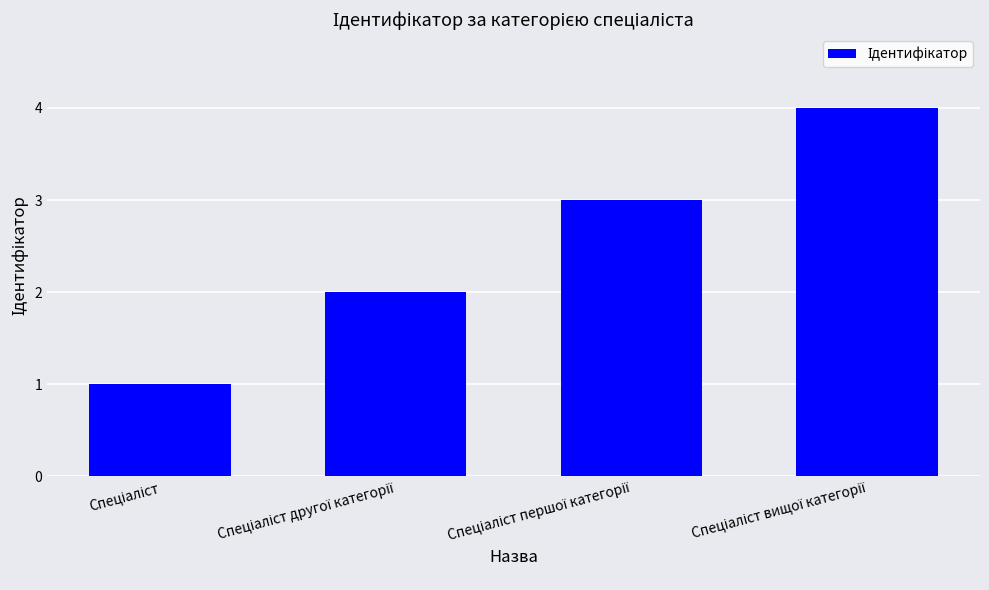

What is the sum of all values?

10